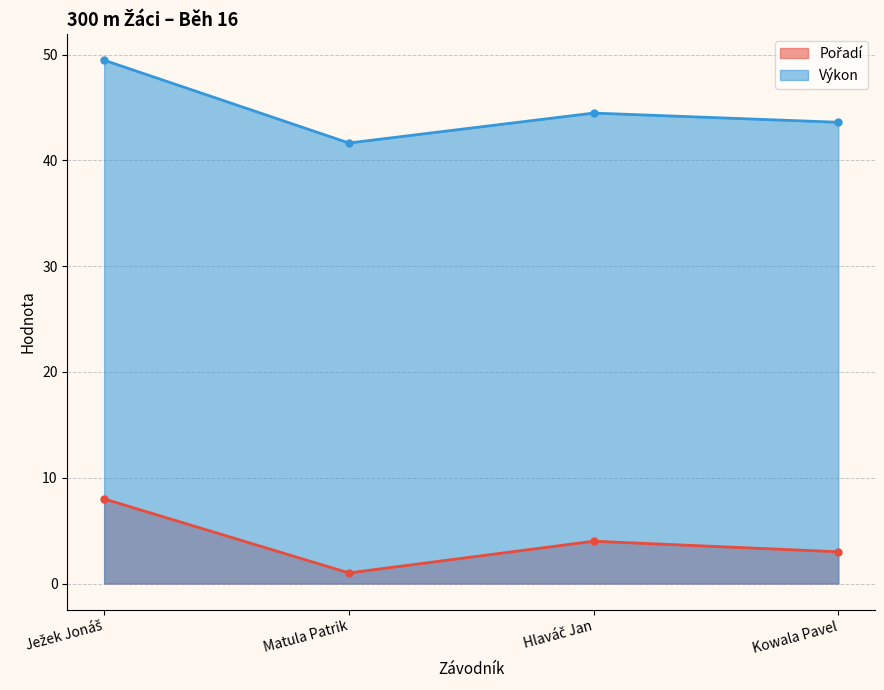

How many series are shown in this chart?

2